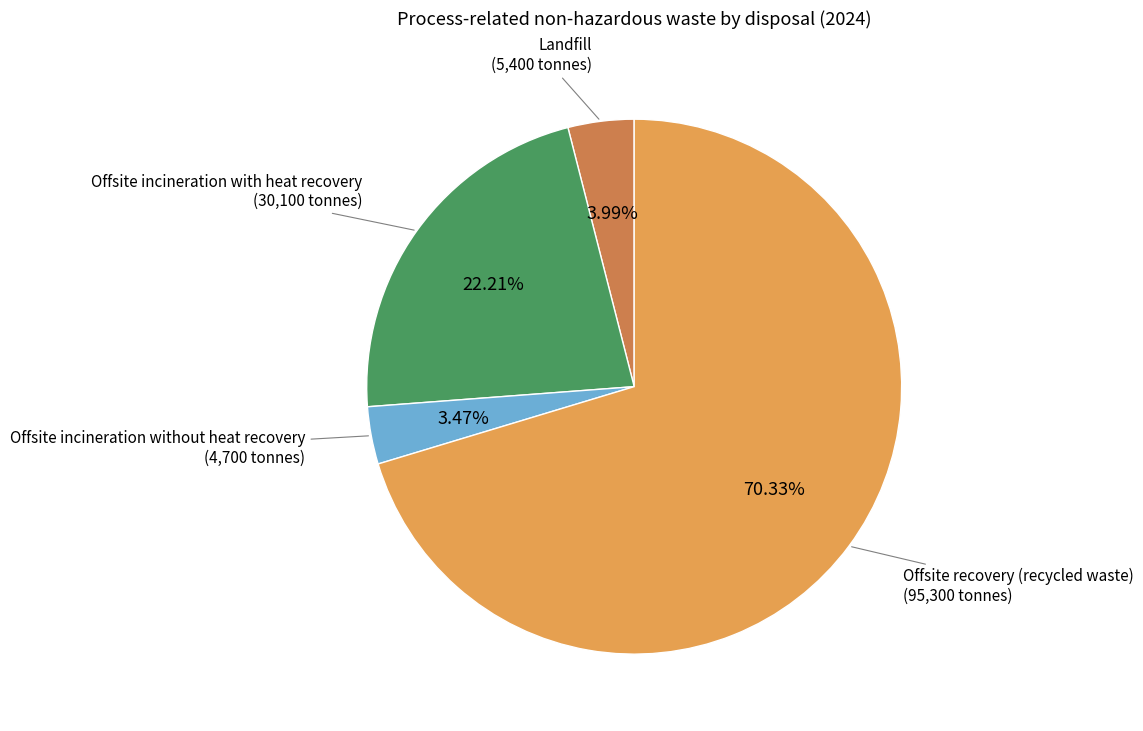

Is there any slice that represents more than half of the pie?

Yes